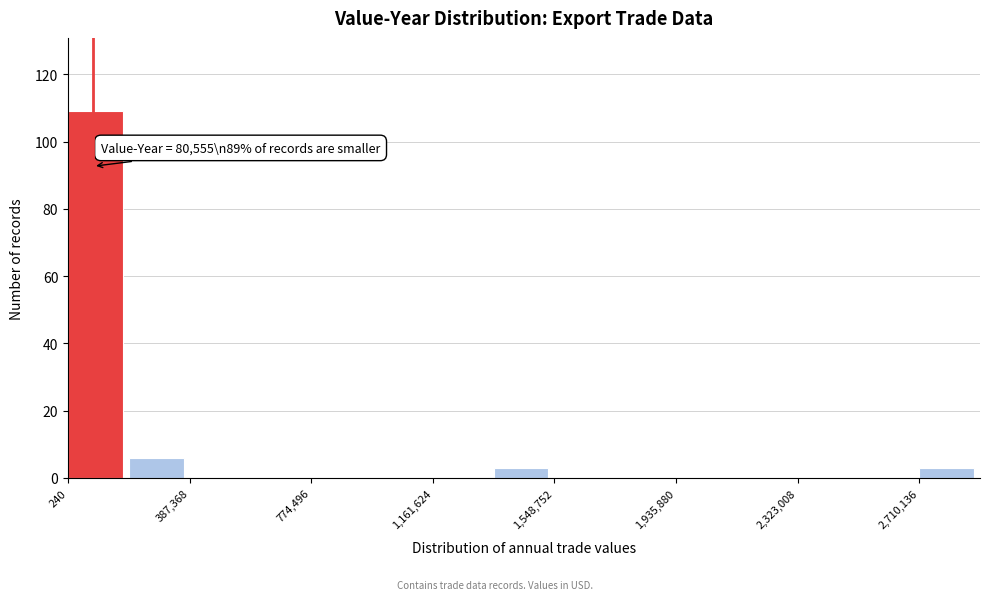

Around what value on the x-axis is the tallest bar? Give the approximate position of its centre, as read against the axis.

100000